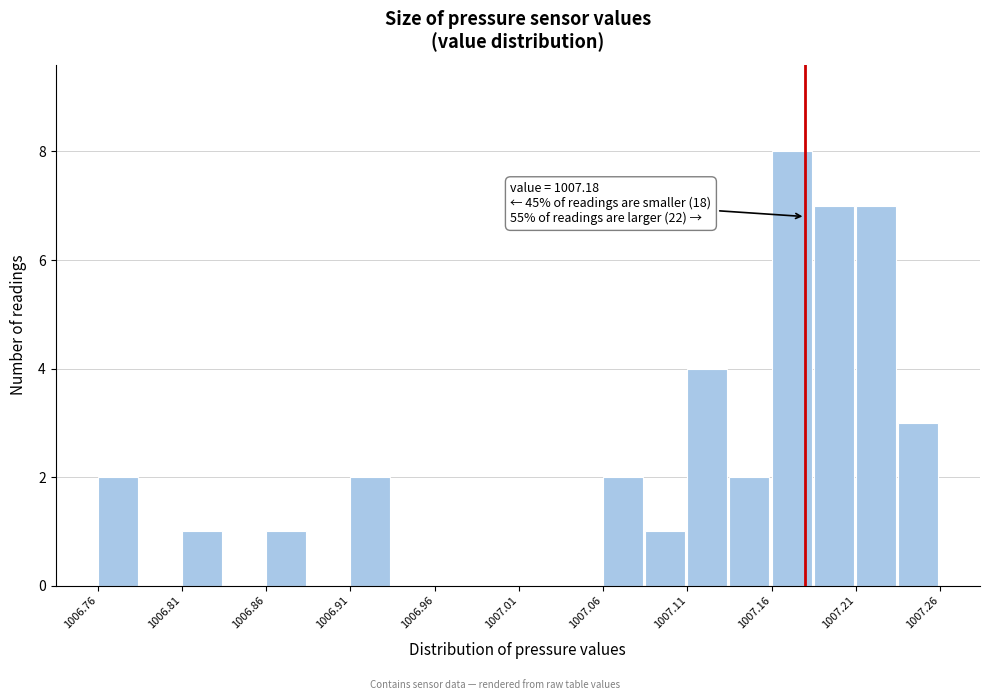

Over which range of the x-axis is the bar tallest?

1007.160 to 1007.185